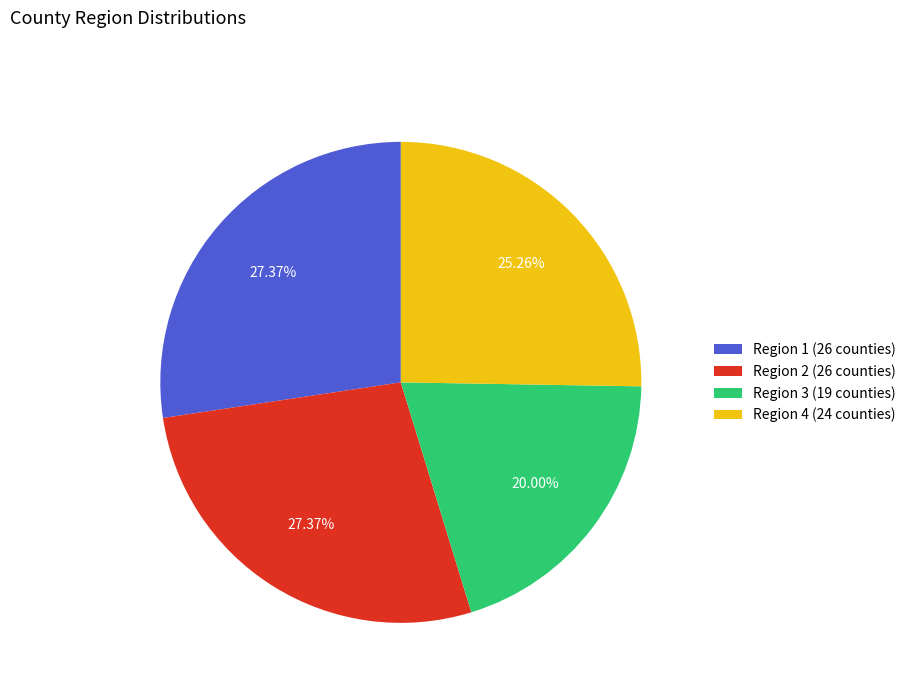

Between Region 4 (24 counties) and Region 1 (26 counties), which is larger?

Region 1 (26 counties)